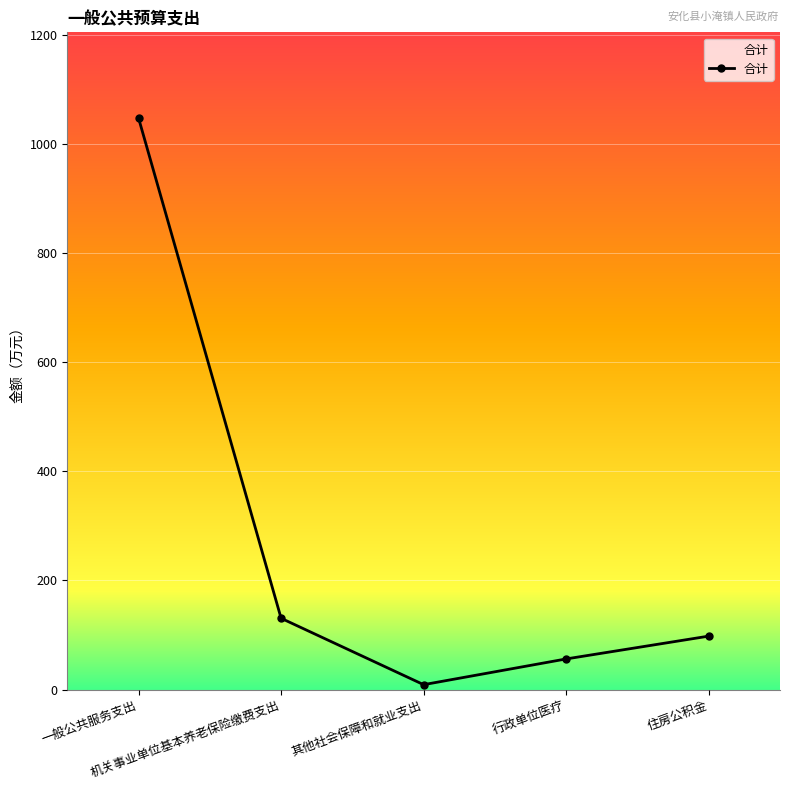

Reading left to right, what are all the values shown in this chart?

一般公共服务支出=1047.0	机关事业单位基本养老保险缴费支出=130.8	其他社会保障和就业支出=9.1	行政单位医疗=56.3	住房公积金=98.1